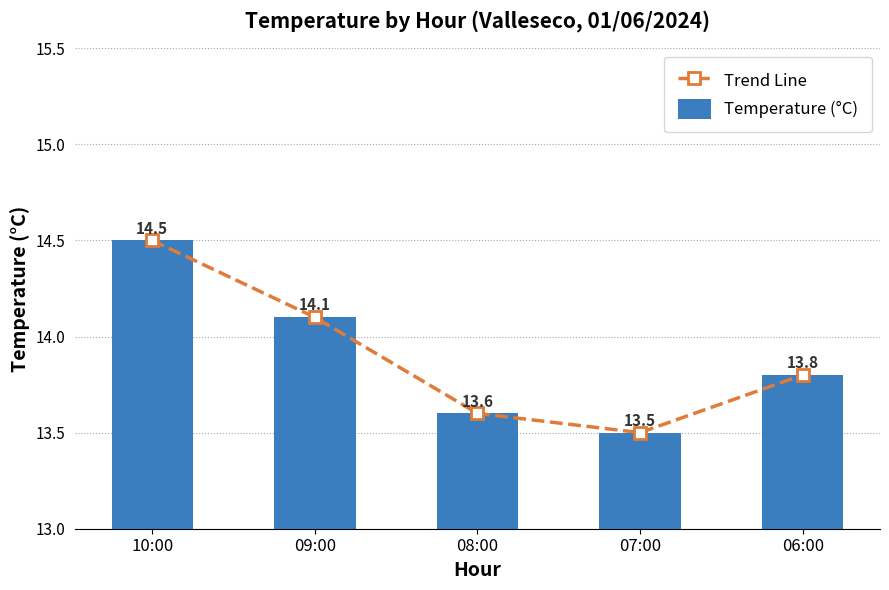

What is the sum of the Trend Line values at 07:00 and 10:00?

28.0